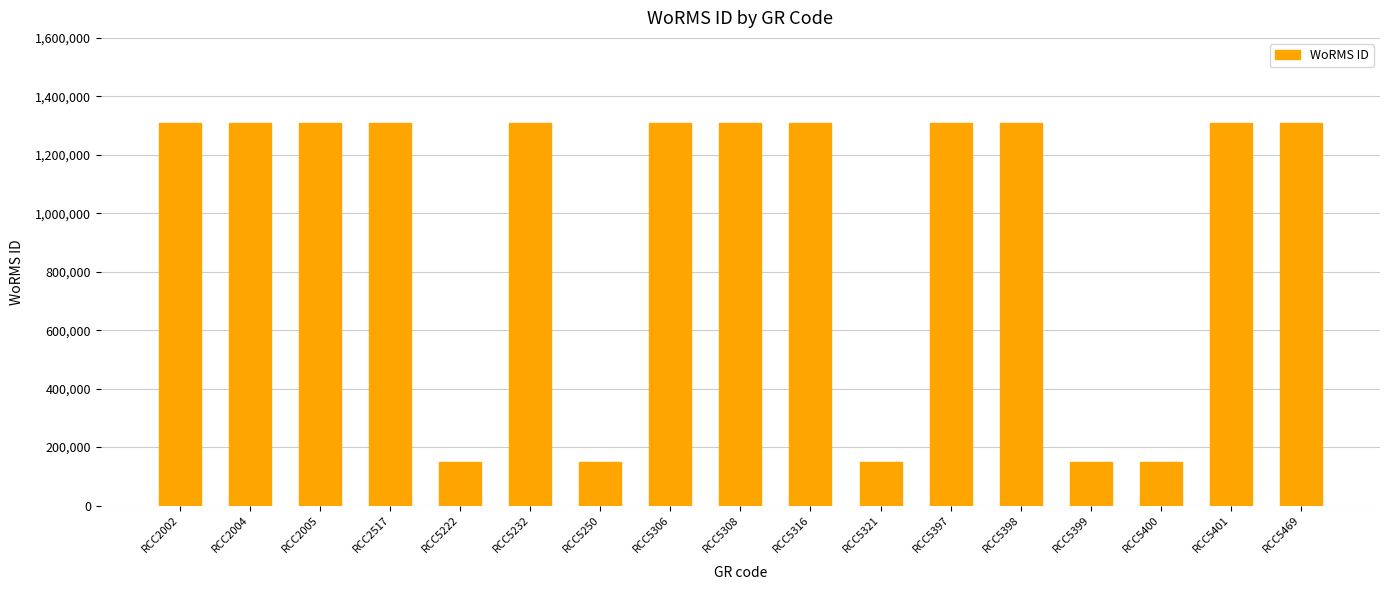

Reading left to right, transcribe all the data shown in this chart.

1307644	1307644	1307644	1307644	149151	1307644	149151	1307644	1307644	1307644	149151	1307644	1307644	149151	149151	1307644	1307644